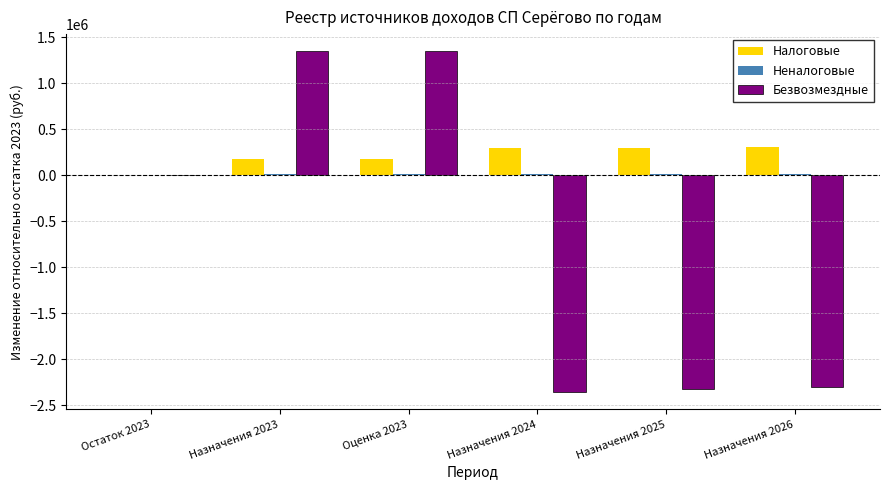

Which series has the largest total across all categories?

Налоговые